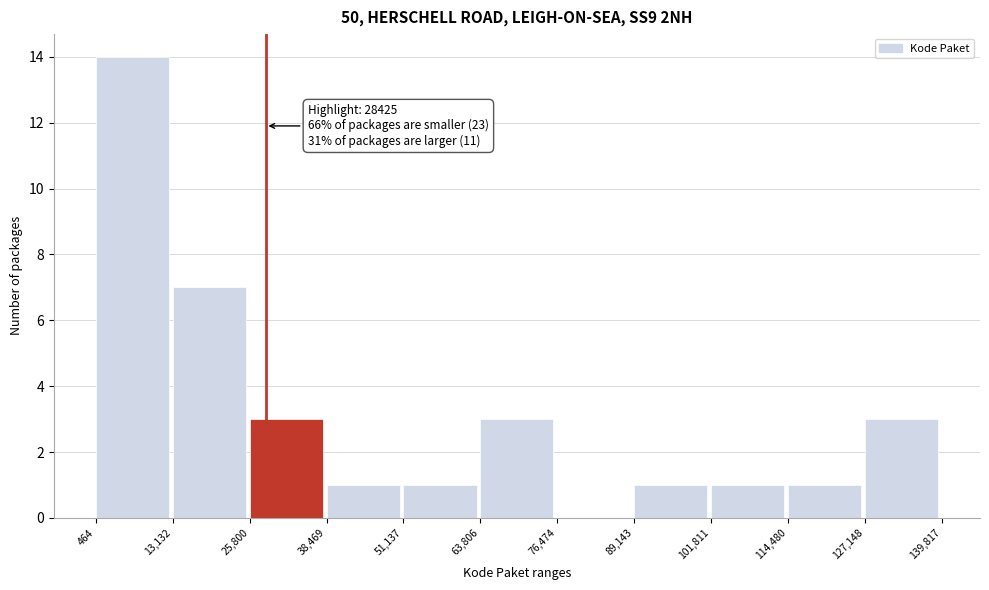

Over which range of the x-axis is the bar tallest?

464 to 13,132